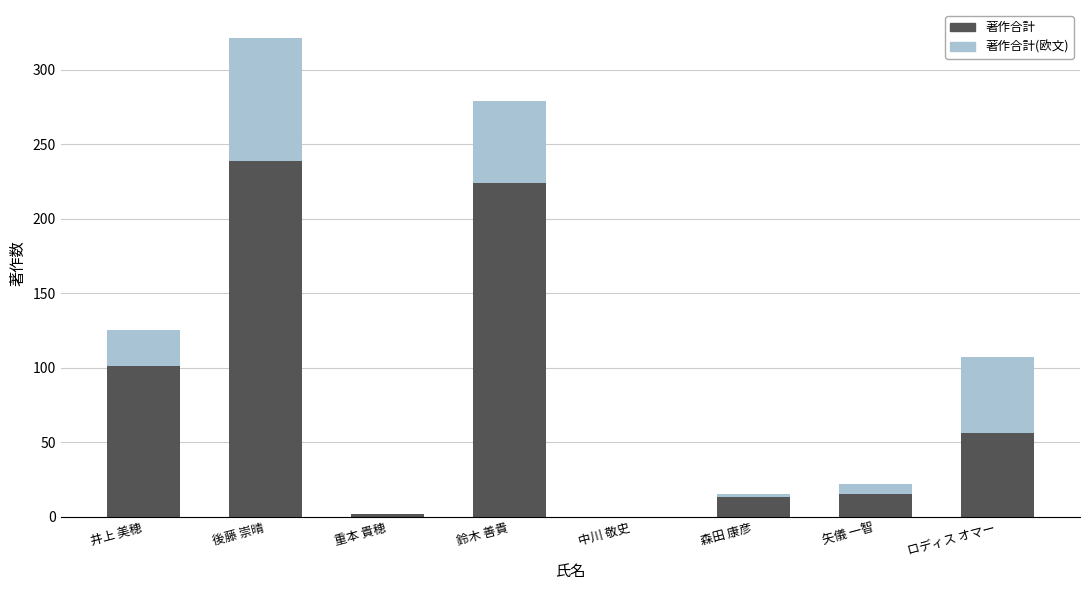

What is the sum of all 著作合計 values?

650